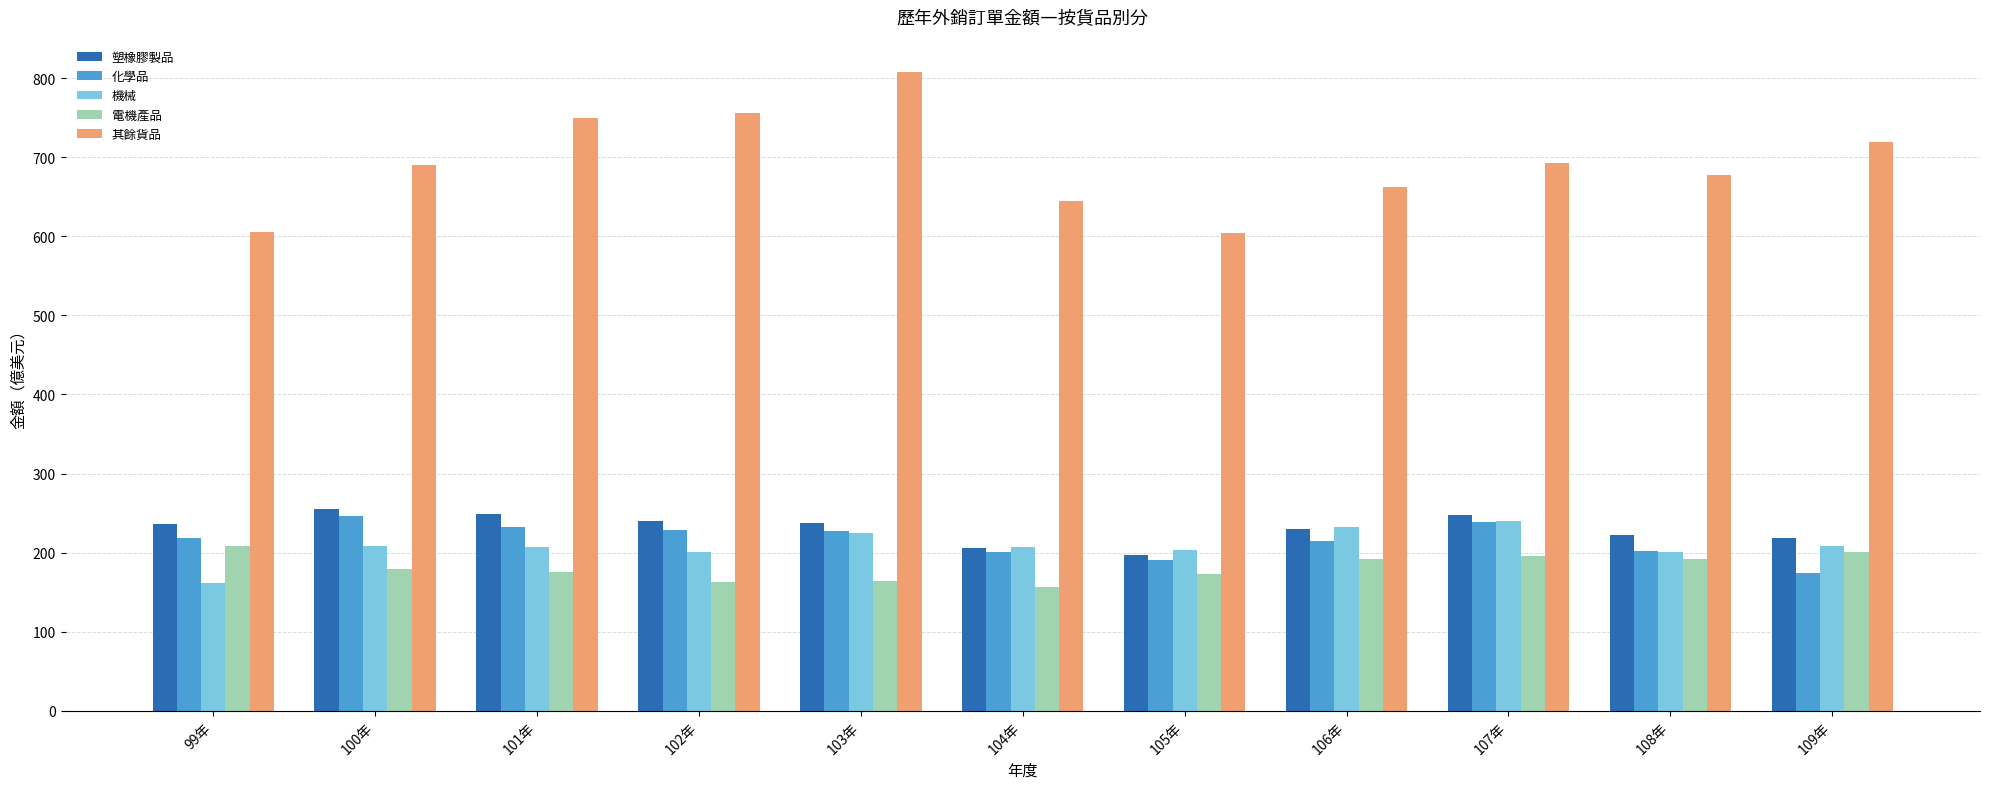

How many groups of bars are there?

11